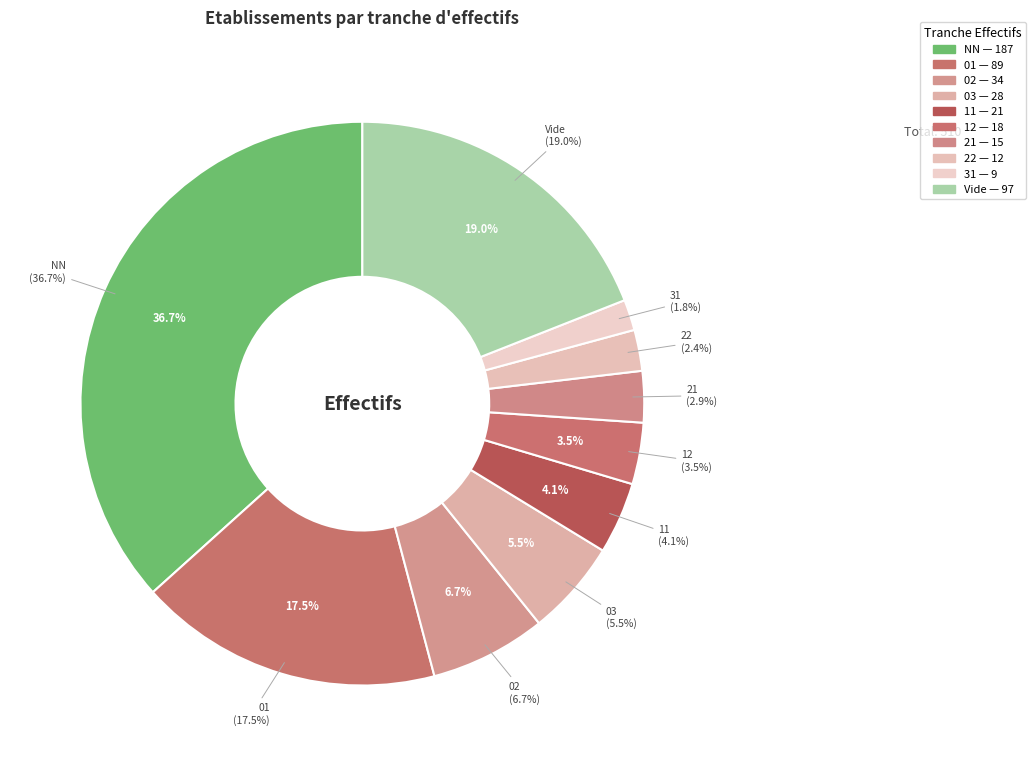

The 21 slice represents 3% of the pie. True or false?

True